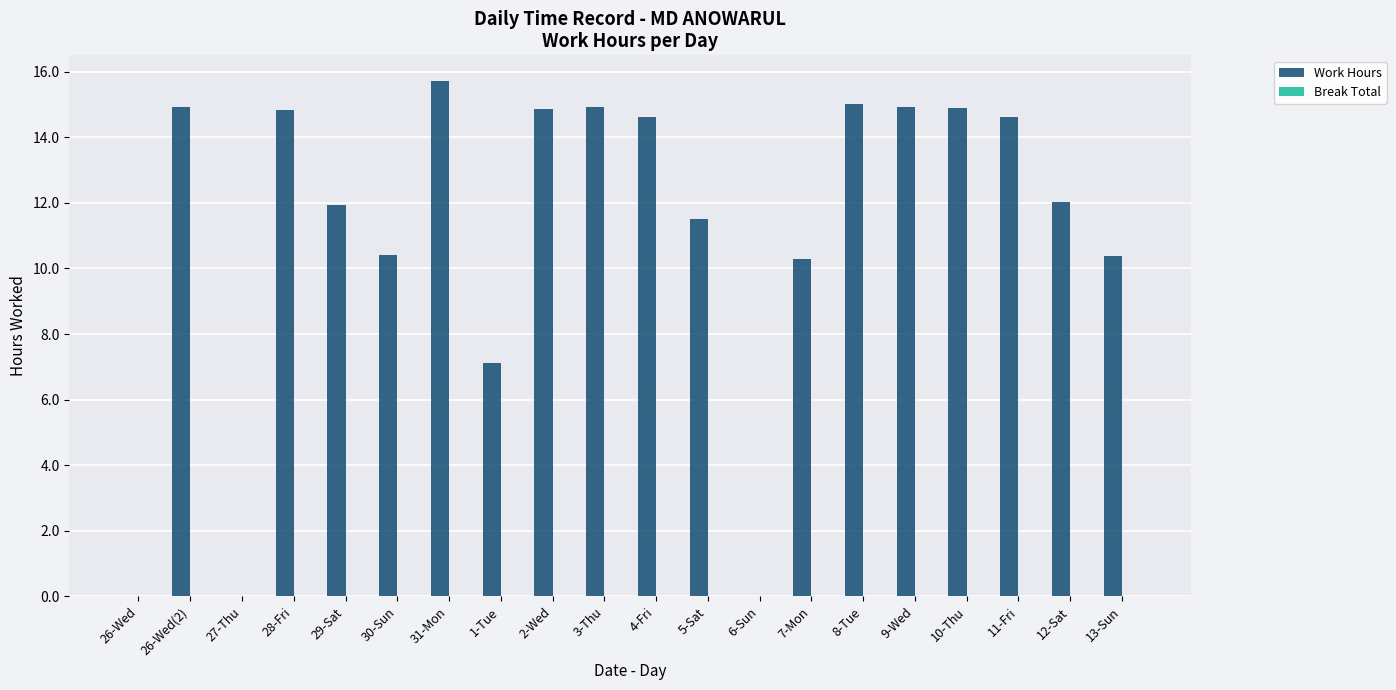

True or false: the data shows 14.9 at 10-Thu.

True